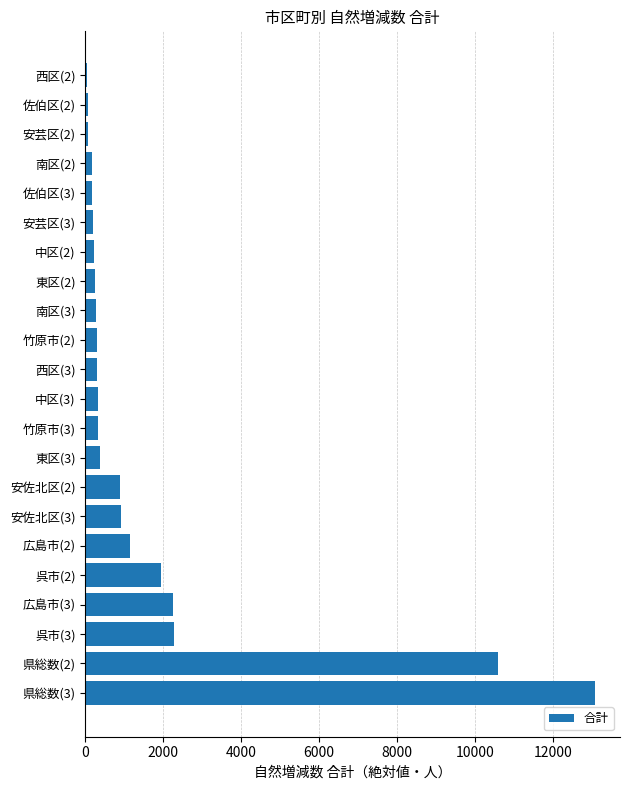

What is the change in value from 安佐北区(3) to 竹原市(2)?

-621